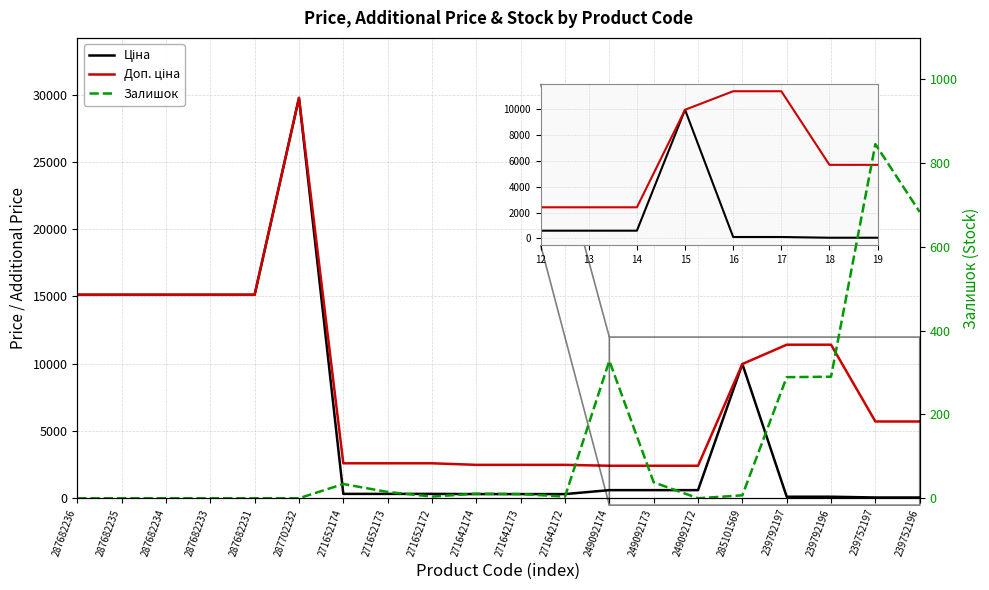

Reading left to right, what are all the values shown in this chart?

Ціна: 15120.0	15120.0	15120.0	15120.0	15120.0	29747.2	324.8	324.8	324.8	310.3	310.3	310.3	603.7	603.7	603.7	9975.0	114.1	114.1	57.0	57.0
Доп. ціна: 15120.0	15120.0	15120.0	15120.0	15120.0	29747.2	2598.3	2598.3	2598.3	2482.4	2482.4	2482.4	2414.8	2414.8	2414.8	9975.0	11410.0	11410.0	5705.0	5705.0
Залишок: 0.0	0.0	0.0	0.0	0.0	0.0	34.0	15.0	4.0	11.0	10.0	4.0	328.0	38.0	0.0	7.0	289.0	290.0	845.0	683.0